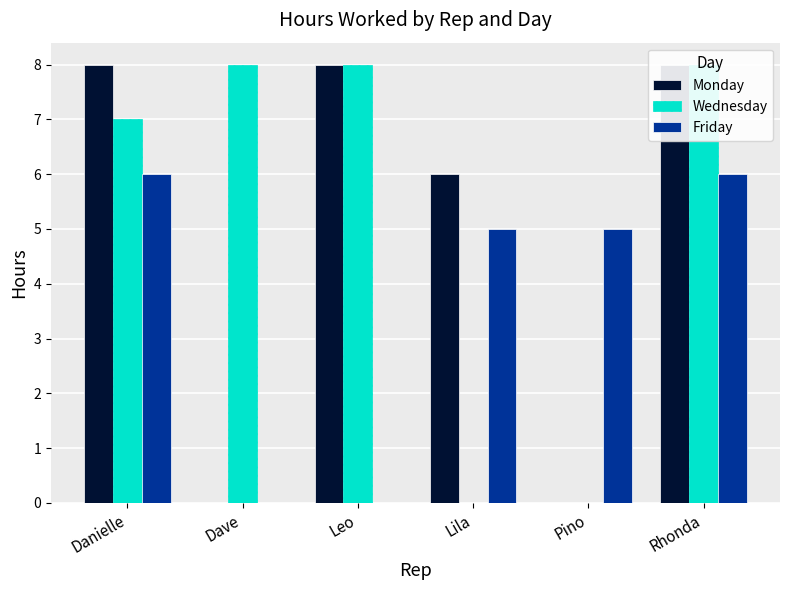

Reading right to left, what are all the values shown in this chart?

Monday: 8	0	6	8	0	8
Wednesday: 8	0	0	8	8	7
Friday: 6	5	5	0	0	6